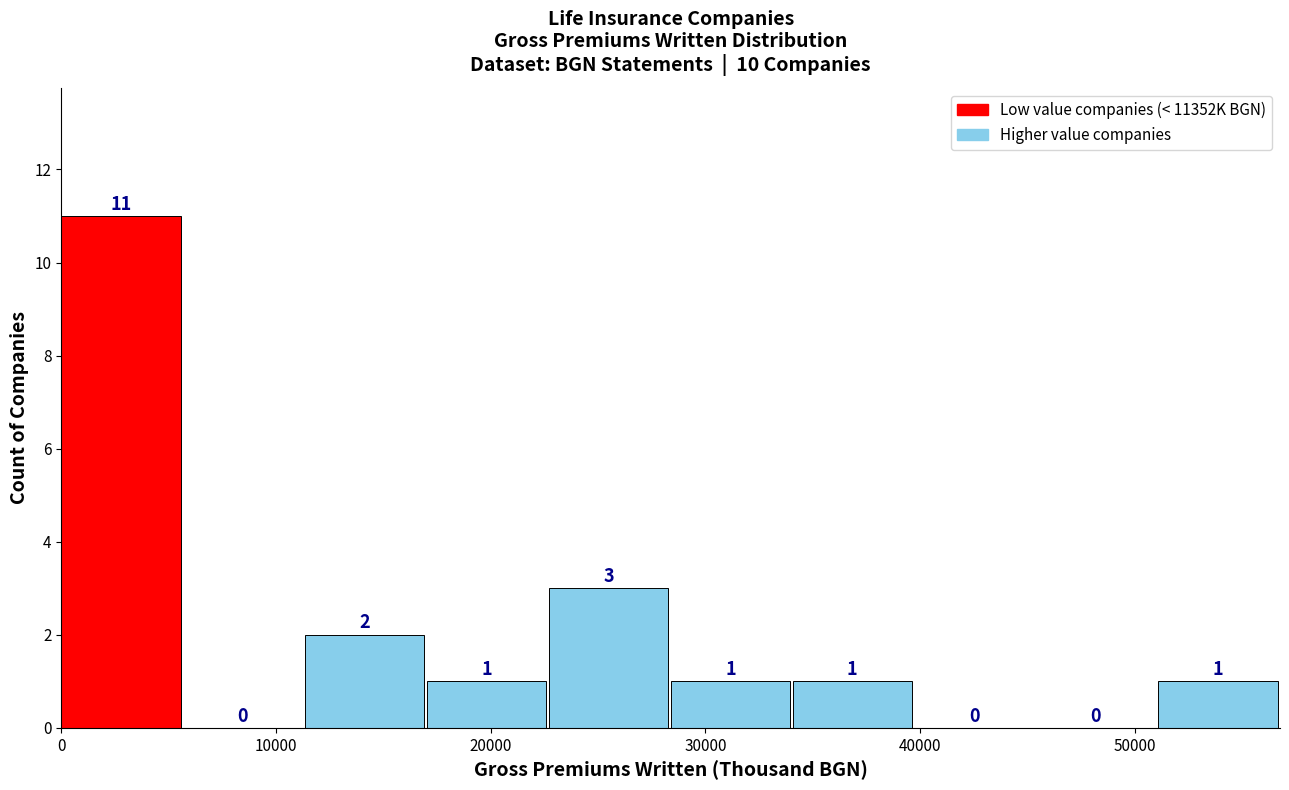

Which range on the x-axis has the tallest bar?

0 to 6000